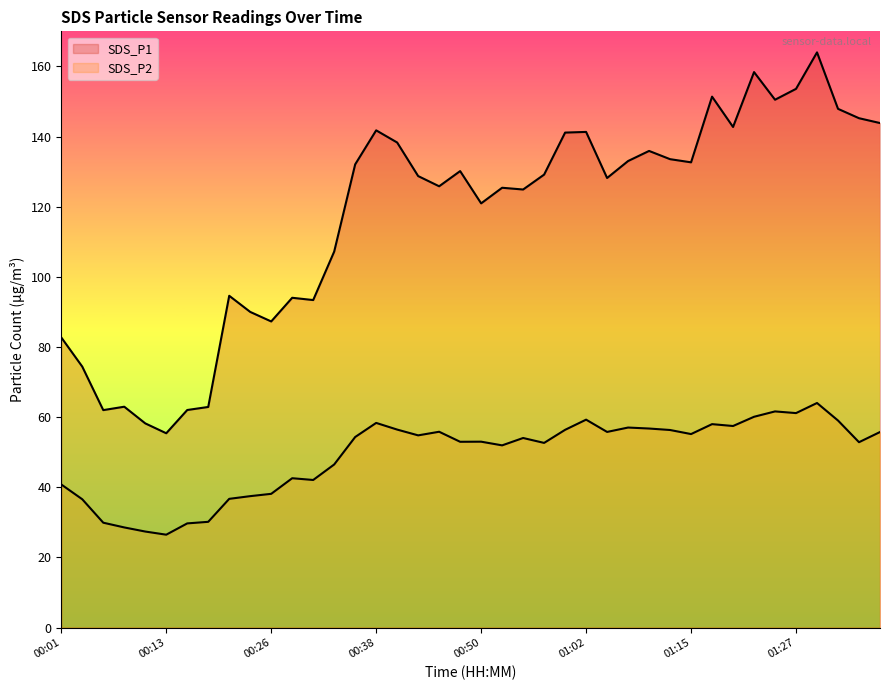

The value of SDS_P1 at 00:11 is 33.7. True or false?

False